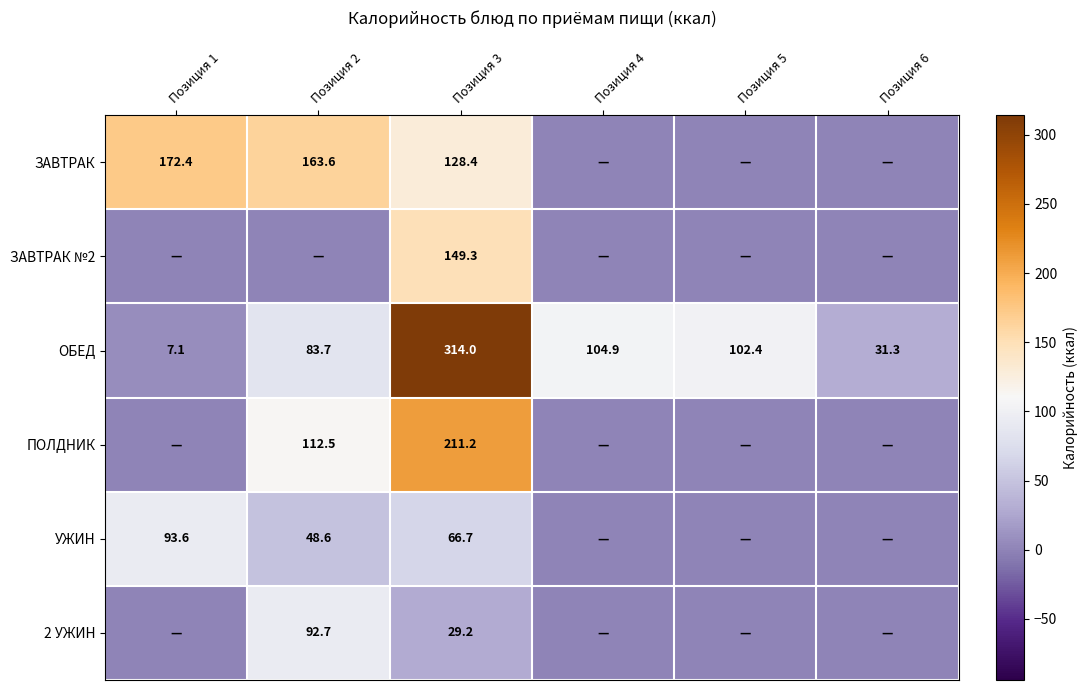

How many data points in ОБЕД are above 102?

3